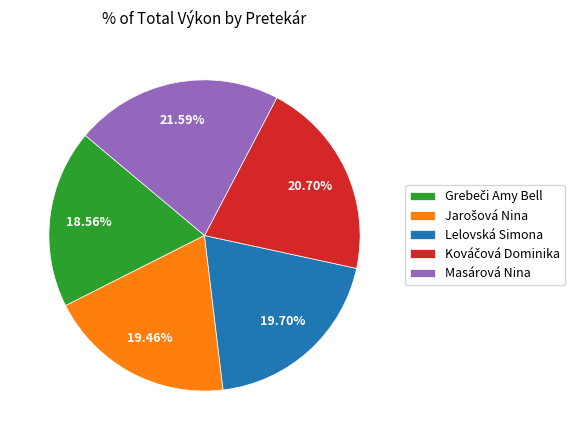

Does any single category account for the majority?

No